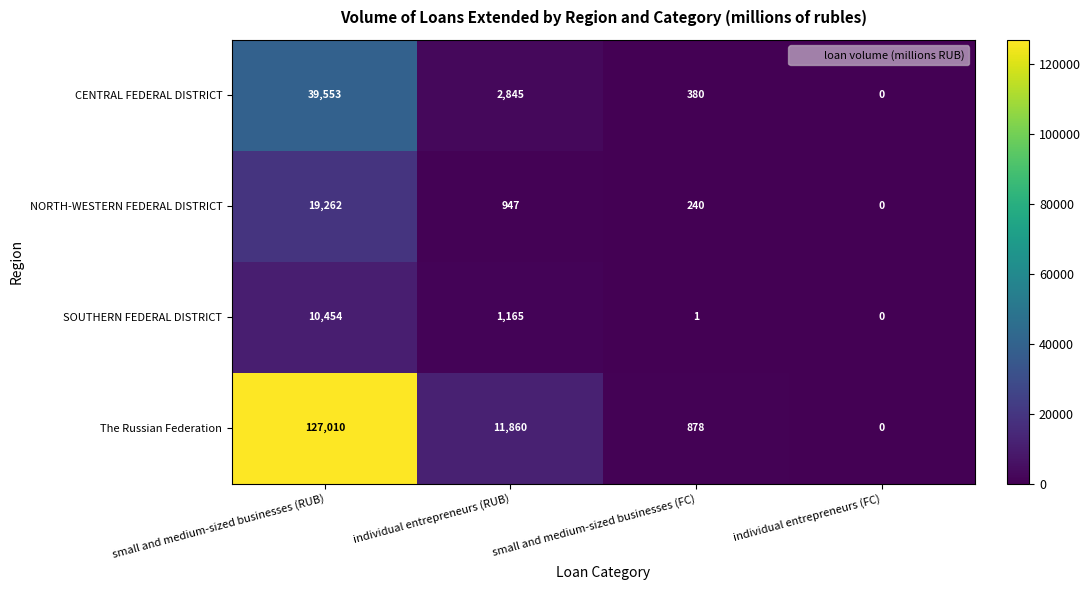

Between small and medium-sized businesses (RUB) and small and medium-sized businesses (FC), which series saw the biggest shift?

The Russian Federation